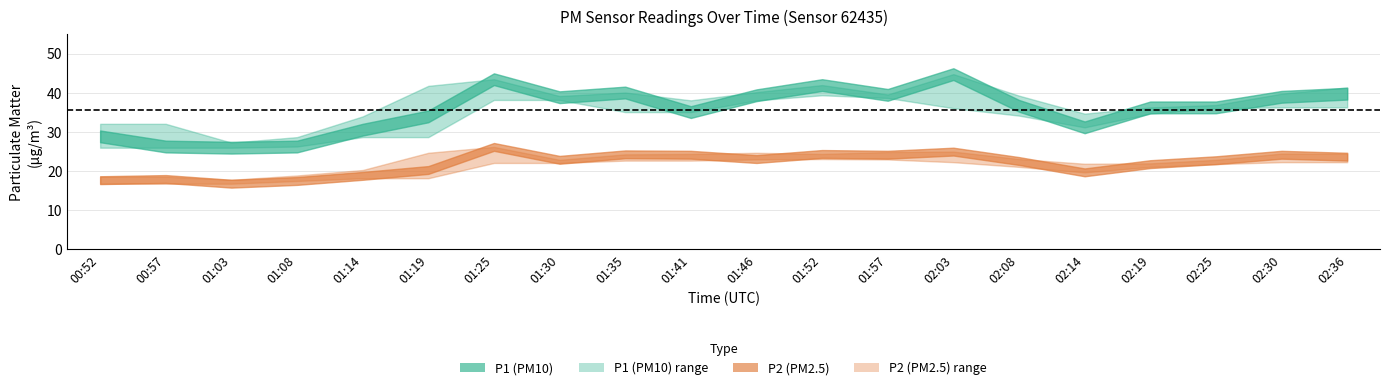

What position from the right is 01:19?

15